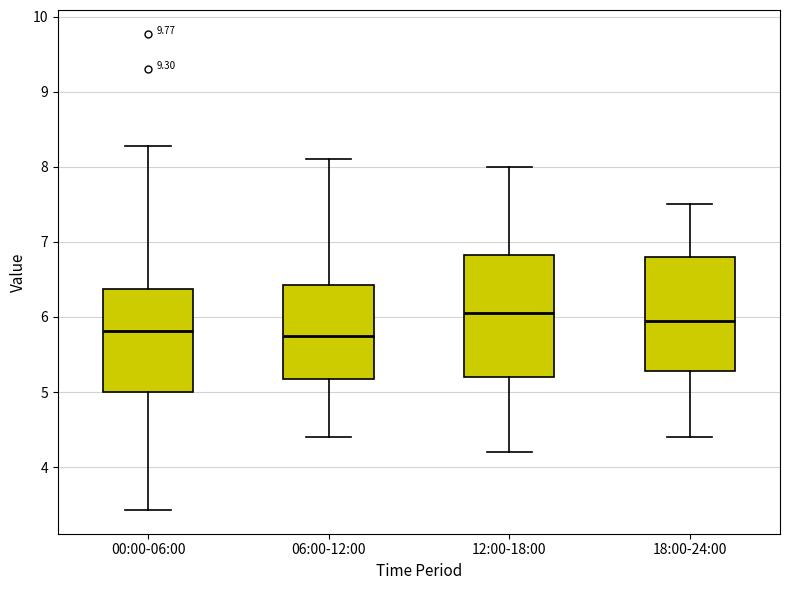

Where does the median line of the box for 00:00-06:00 sit on the y-axis? The values are not printed on the chart, so give them approximately, as read against the axis.

5.8